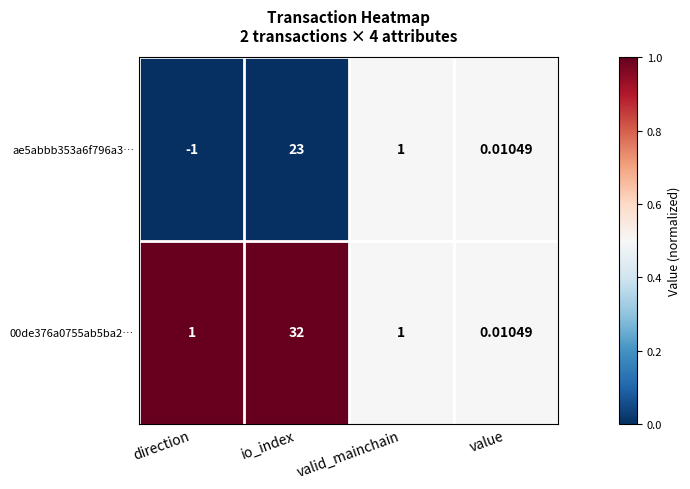

Rank the categories by ae5abbb353a6f796a3… value from highest to lowest.

io_index, valid_mainchain, value, direction